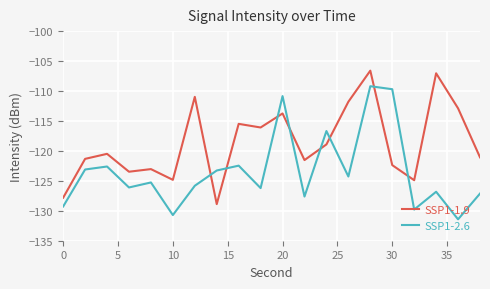

What is the average value of the SSP1-1.9 series?

-118.7